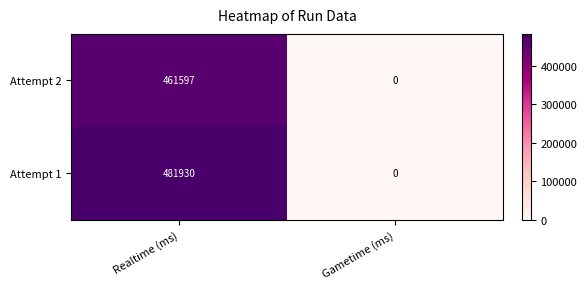

Read the Attempt 2 value at Realtime (ms), to the nearest 10.

461600